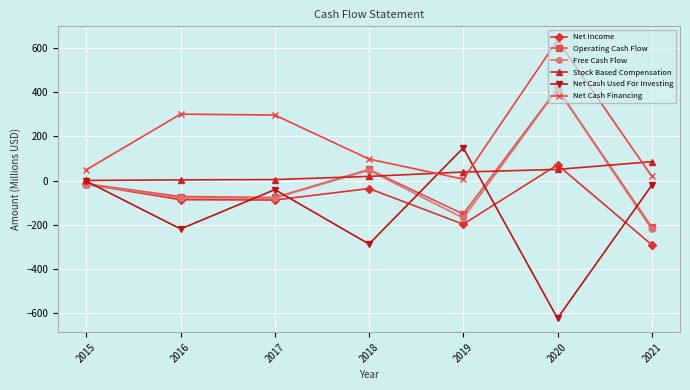

How many categories are shown in the chart?

7